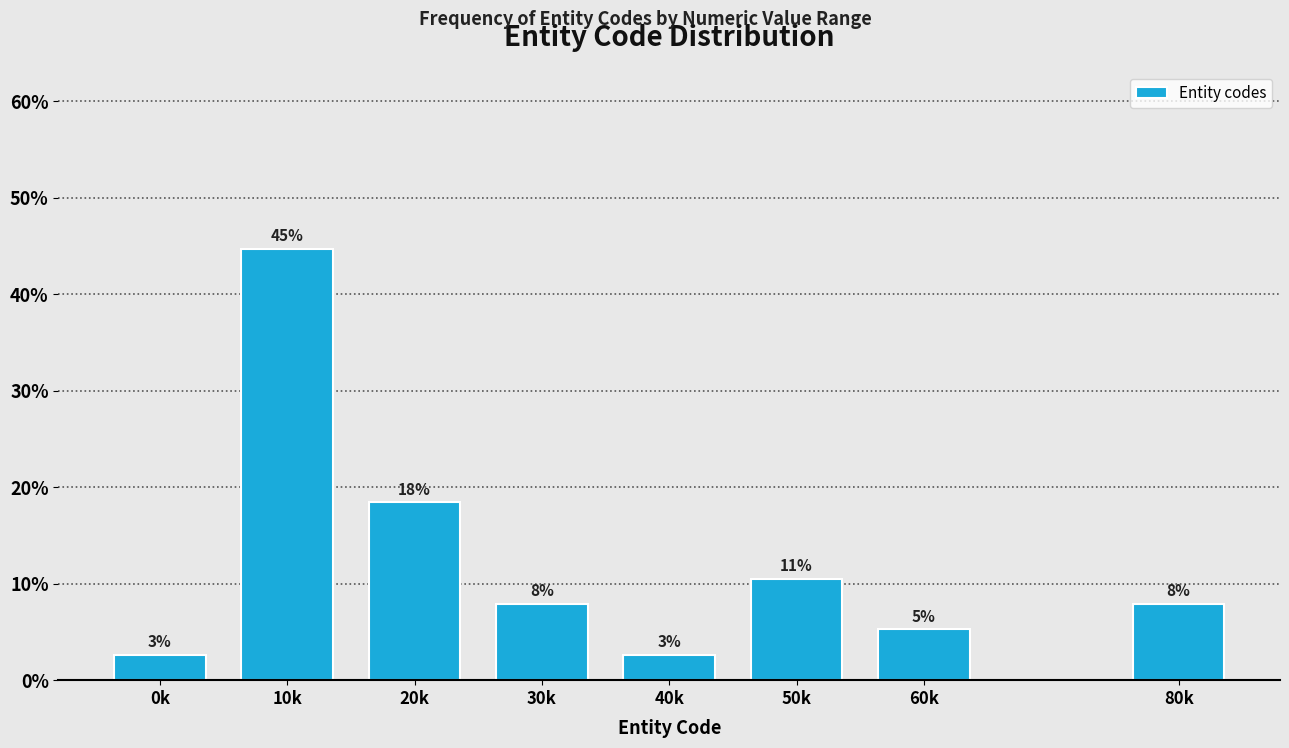

How many bars are there in total?

8